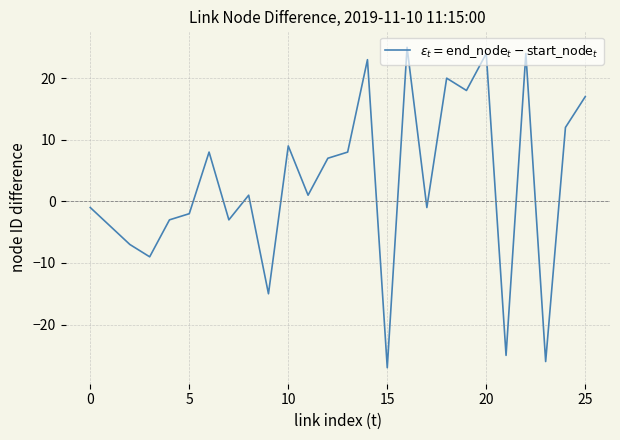

What is the average value?

3